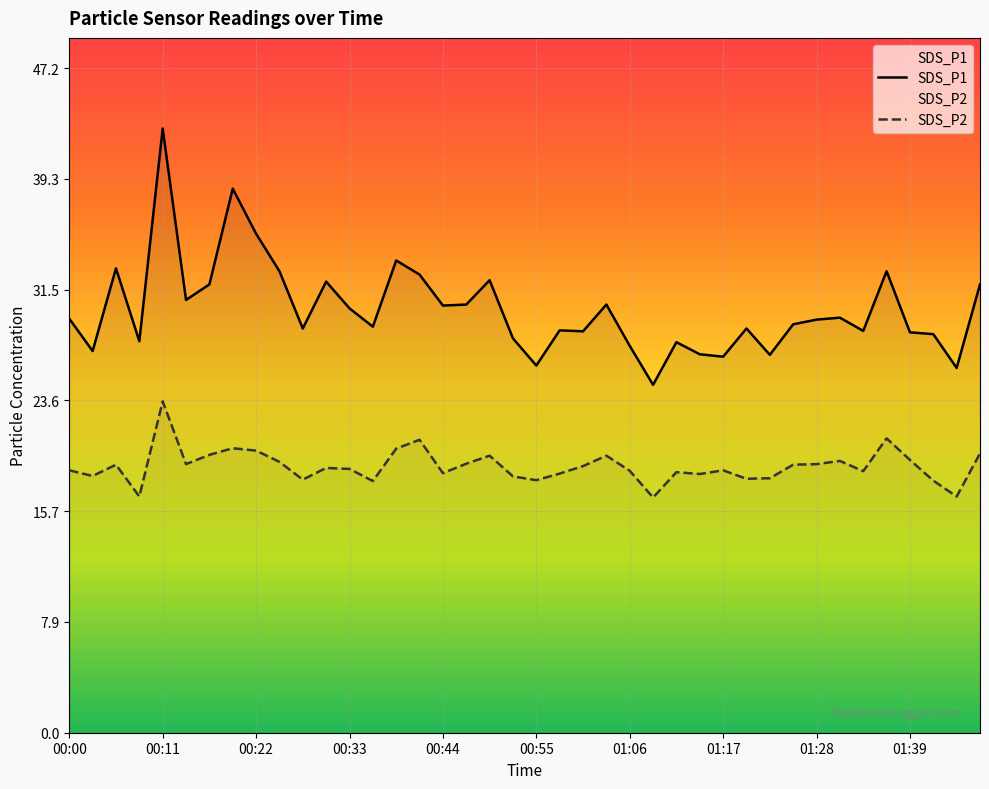

What is the value of the SDS_P2 point at the 37th from the left?

19.4